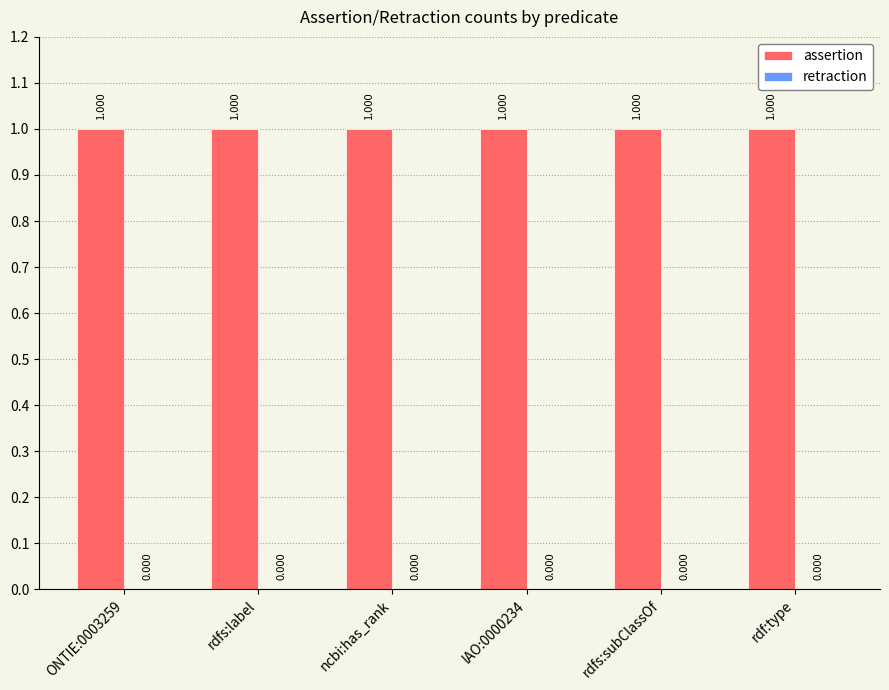

What is the label of the 5th bar from the right?

rdfs:label